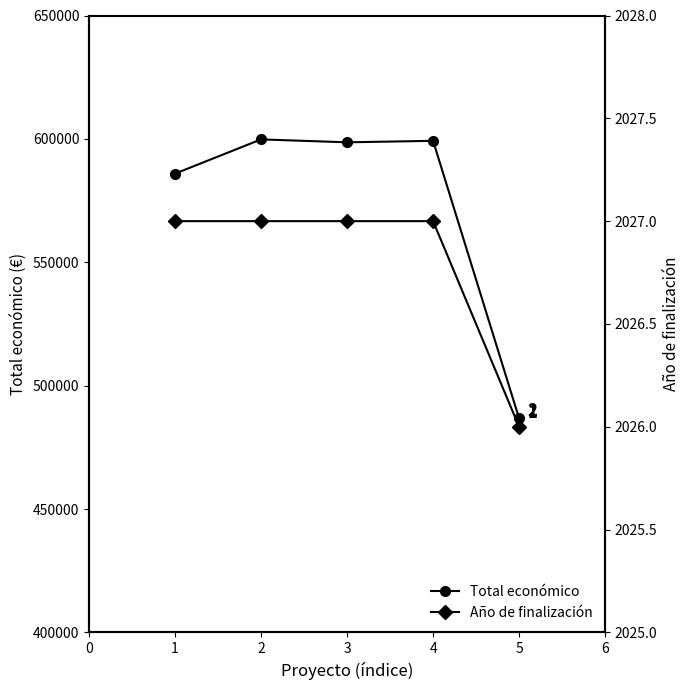

Count the number of data series in this chart.

2